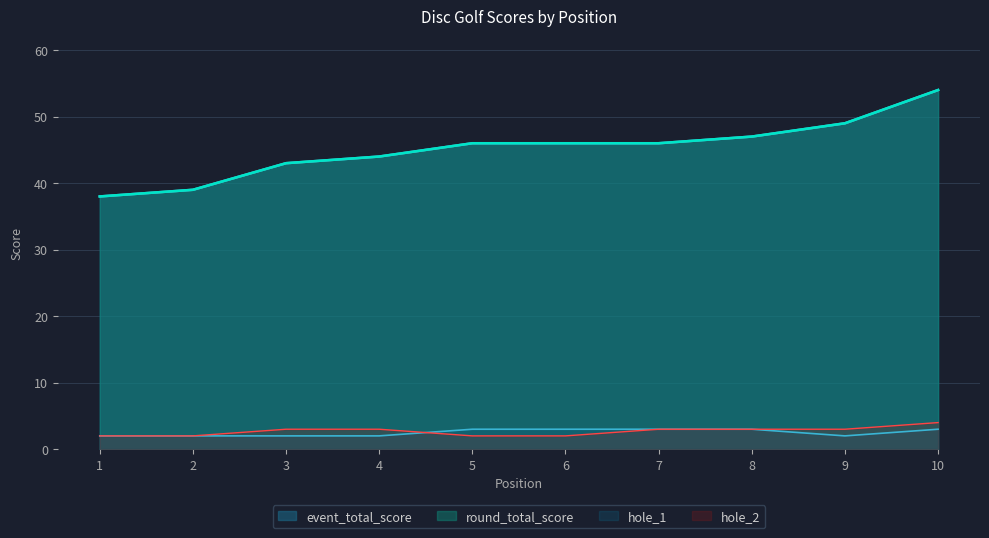

Reading right to left, transcribe all the data shown in this chart.

event_total_score: 54	49	47	46	46	46	44	43	39	38
round_total_score: 54	49	47	46	46	46	44	43	39	38
hole_1: 3	2	3	3	3	3	2	2	2	2
hole_2: 4	3	3	3	2	2	3	3	2	2